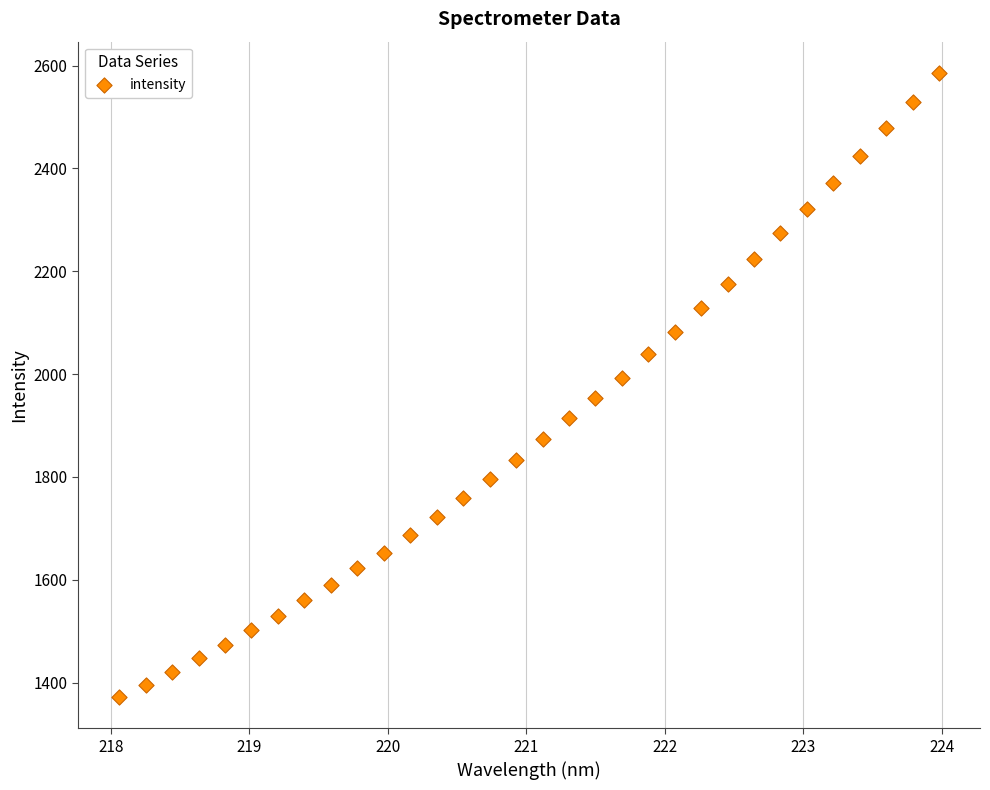

What is the range of Y values (max minus min)?

1214.1